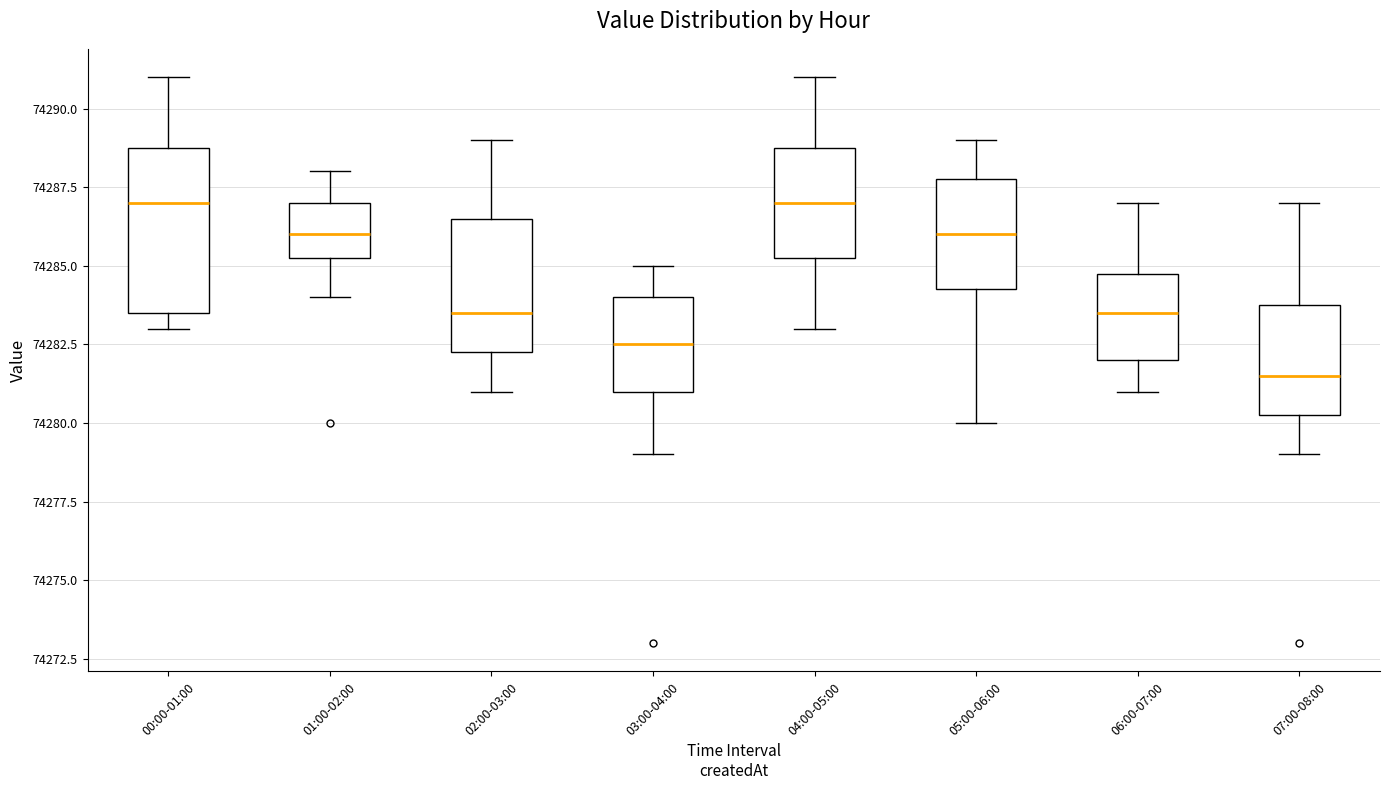

Reading left to right, transcribe this box plot: for each box, give where its median line is, the range the box spans, and where its two whiskers end, as read against the y-axis. The values are not printed on the chart, so give them approximately, as read against the axis.

00:00-01:00: median 74287.0, box 74283.5 to 74289.0, whiskers 74283.0 to 74291.0
01:00-02:00: median 74286.0, box 74285.5 to 74287.0, whiskers 74284.0 to 74288.0
02:00-03:00: median 74283.5, box 74282.5 to 74286.5, whiskers 74281.0 to 74289.0
03:00-04:00: median 74282.5, box 74281.0 to 74284.0, whiskers 74279.0 to 74285.0
04:00-05:00: median 74287.0, box 74285.5 to 74289.0, whiskers 74283.0 to 74291.0
05:00-06:00: median 74286.0, box 74284.5 to 74288.0, whiskers 74280.0 to 74289.0
06:00-07:00: median 74283.5, box 74282.0 to 74285.0, whiskers 74281.0 to 74287.0
07:00-08:00: median 74281.5, box 74280.5 to 74284.0, whiskers 74279.0 to 74287.0